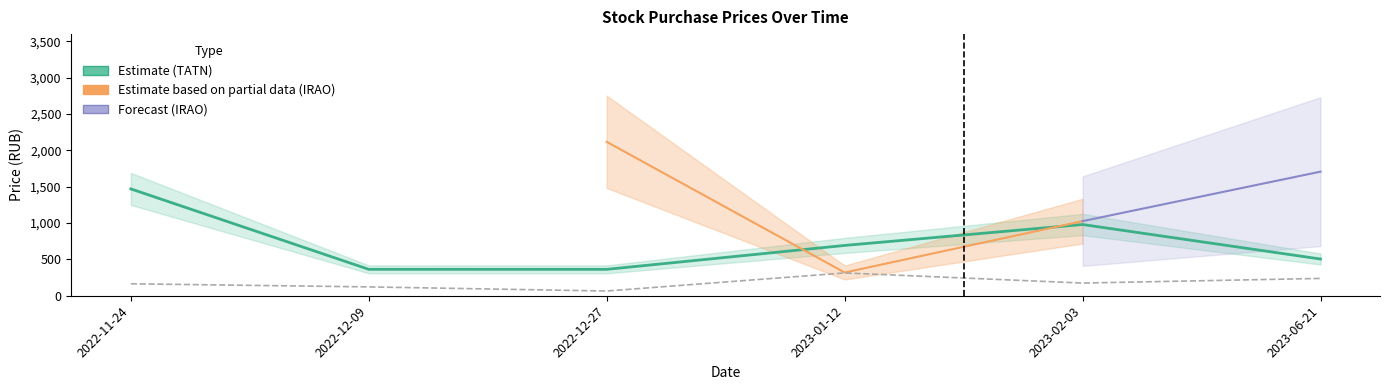

Is this an area chart (filled region under the line)?

No